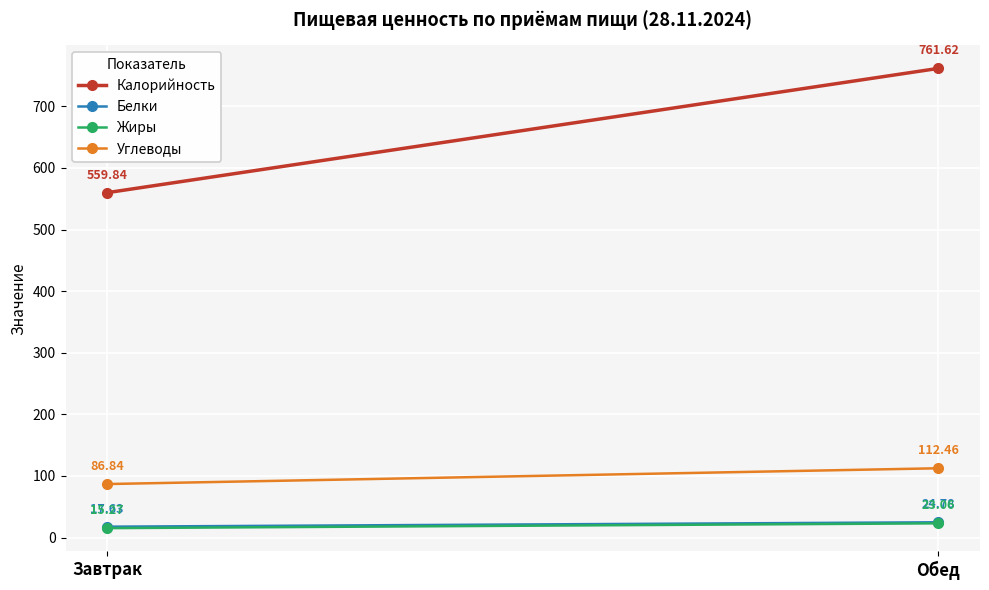

What are all the series names shown in the legend?

Калорийность, Белки, Жиры, Углеводы